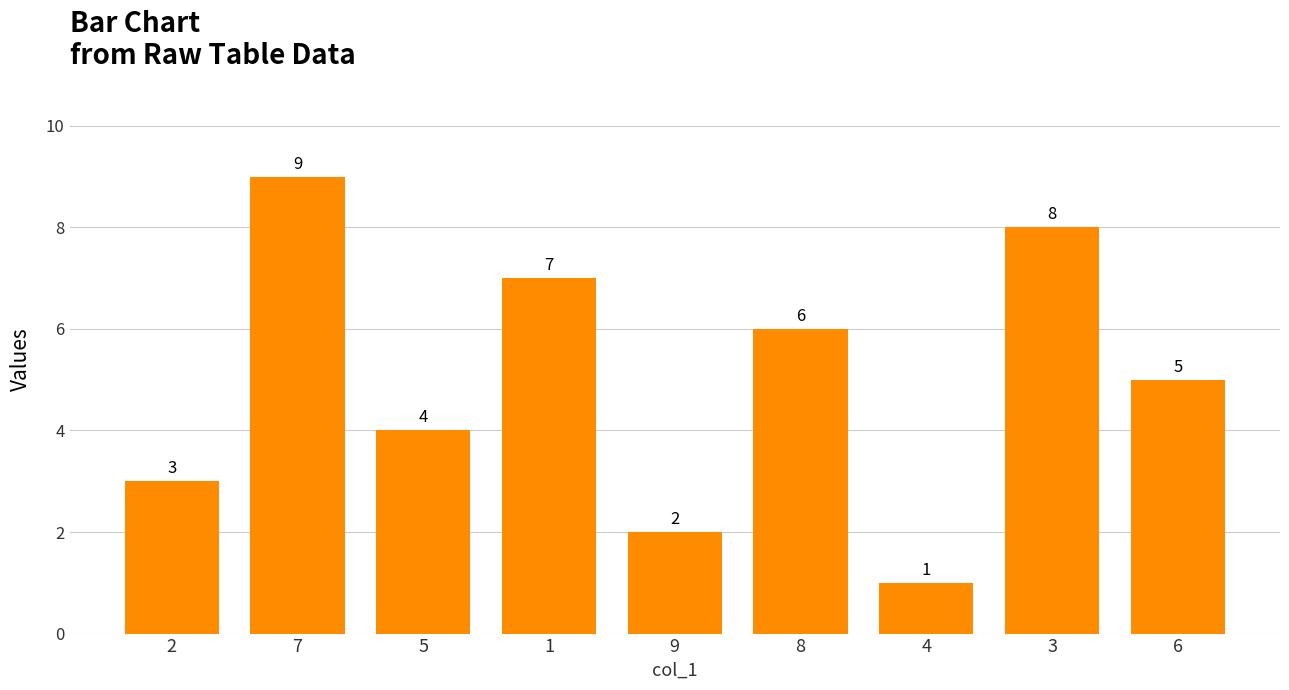

List the labels in order of value, largest first.

7, 3, 1, 8, 6, 5, 2, 9, 4